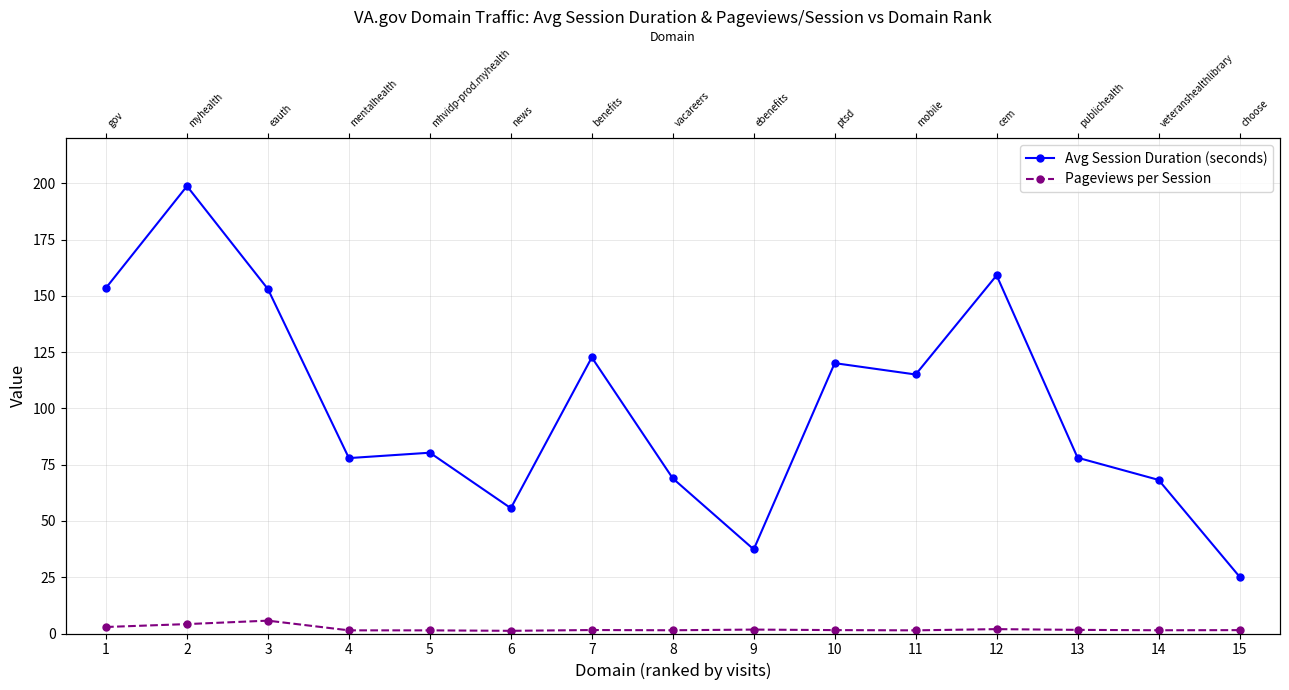

Which series has the widest spread of values?

Avg Session Duration (seconds)